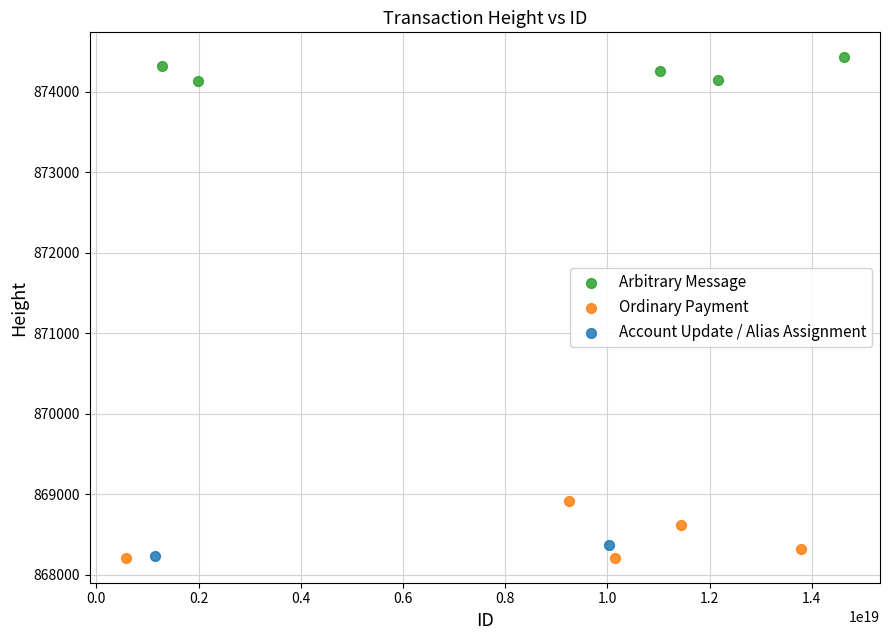

What are all the series names shown in the legend?

Arbitrary Message, Ordinary Payment, Account Update / Alias Assignment